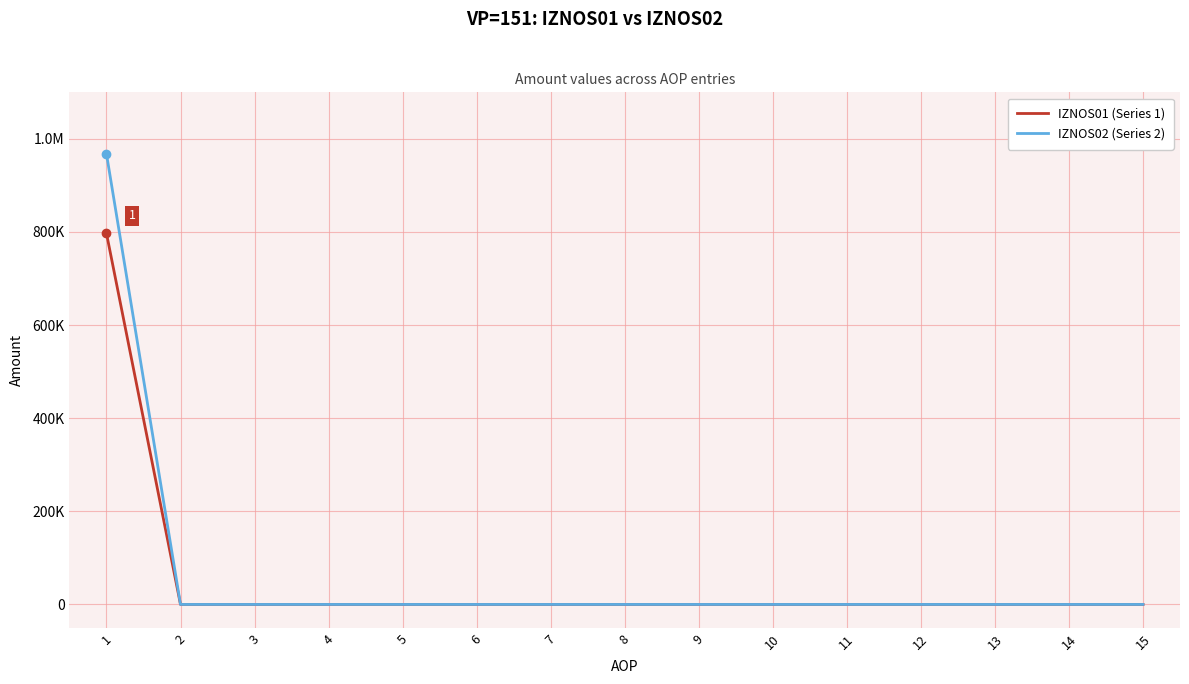

What are all the series names shown in the legend?

IZNOS01 (Series 1), IZNOS02 (Series 2)